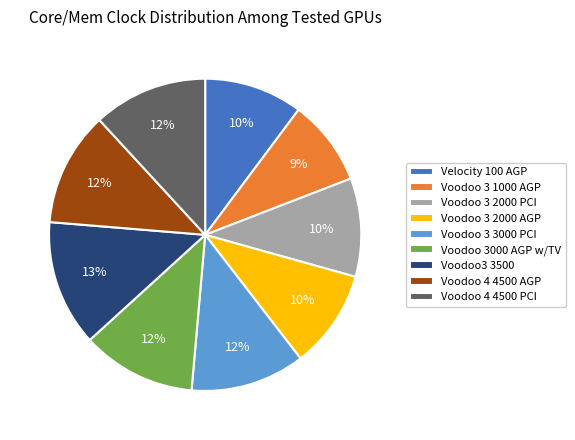

How many slices are in this pie chart?

9